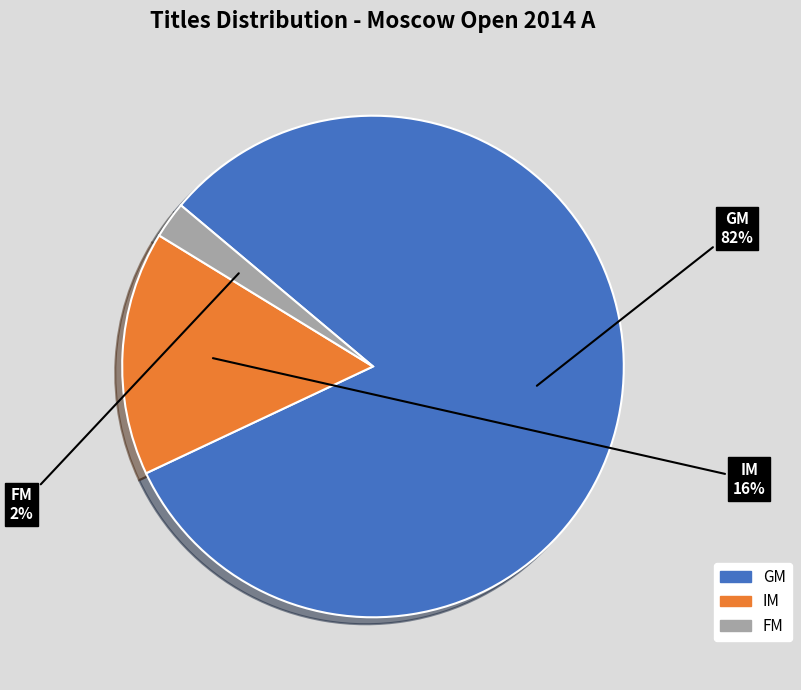

Between FM and GM, which is larger?

GM